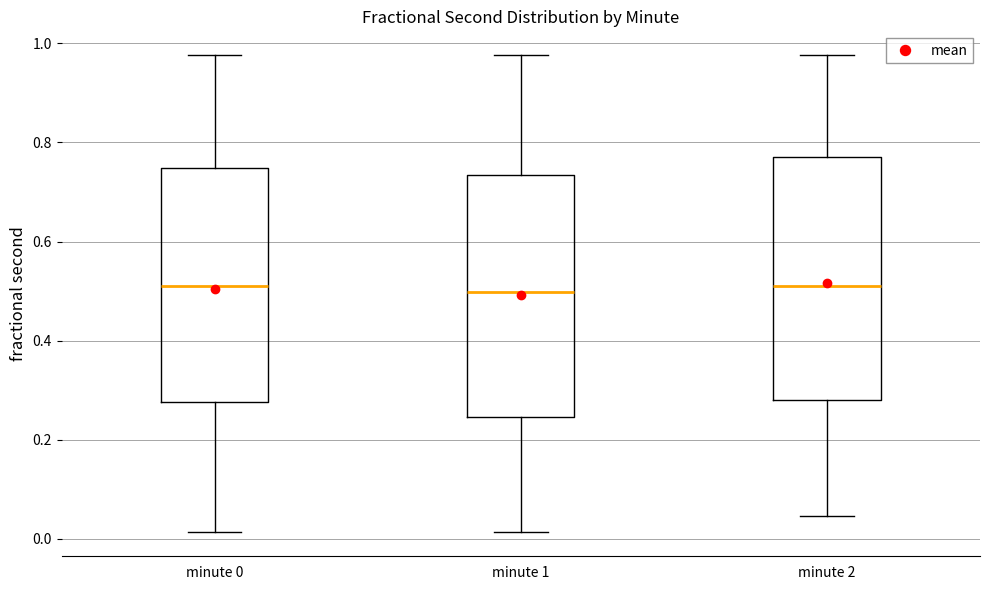

Where is the upper edge of the box for minute 1 on the y-axis? The values are not printed on the chart, so give them approximately, as read against the axis.

0.74